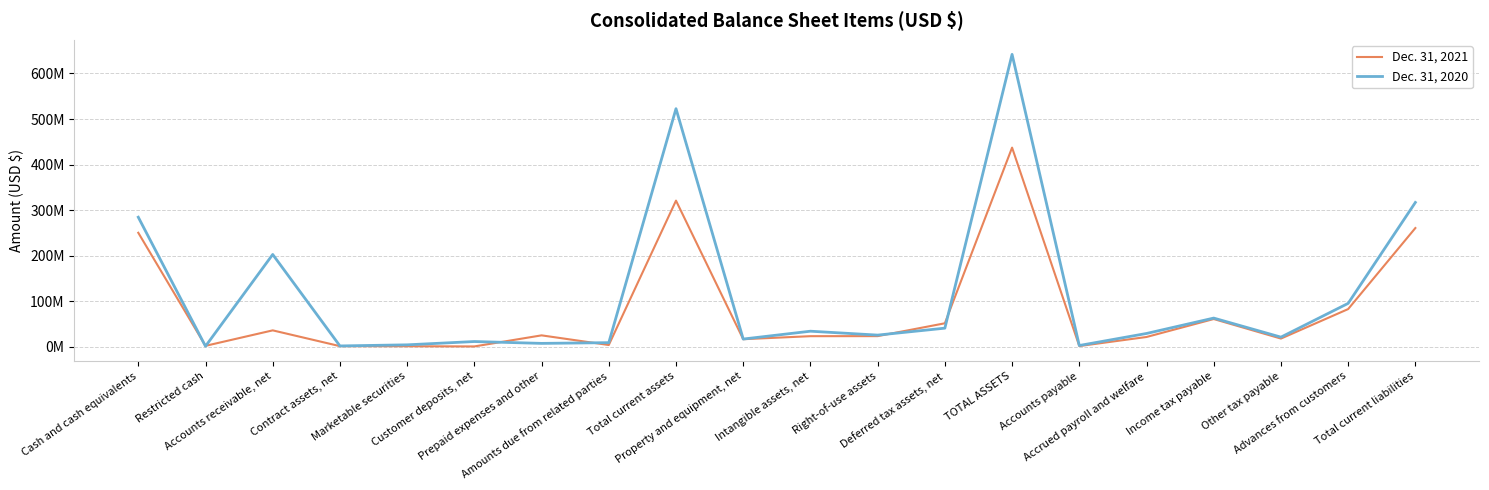

How many categories are shown in the chart?

20